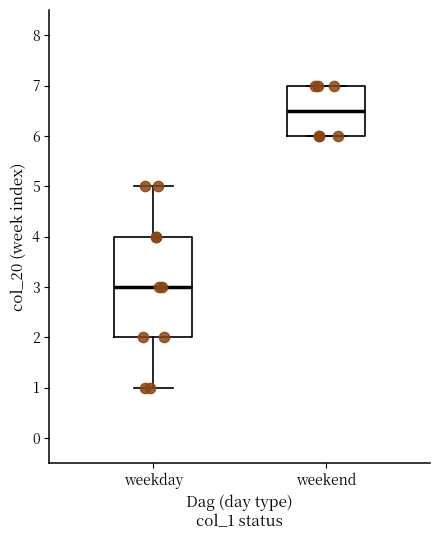

Where is the lower edge of the box for weekday on the y-axis? The values are not printed on the chart, so give them approximately, as read against the axis.

2.0